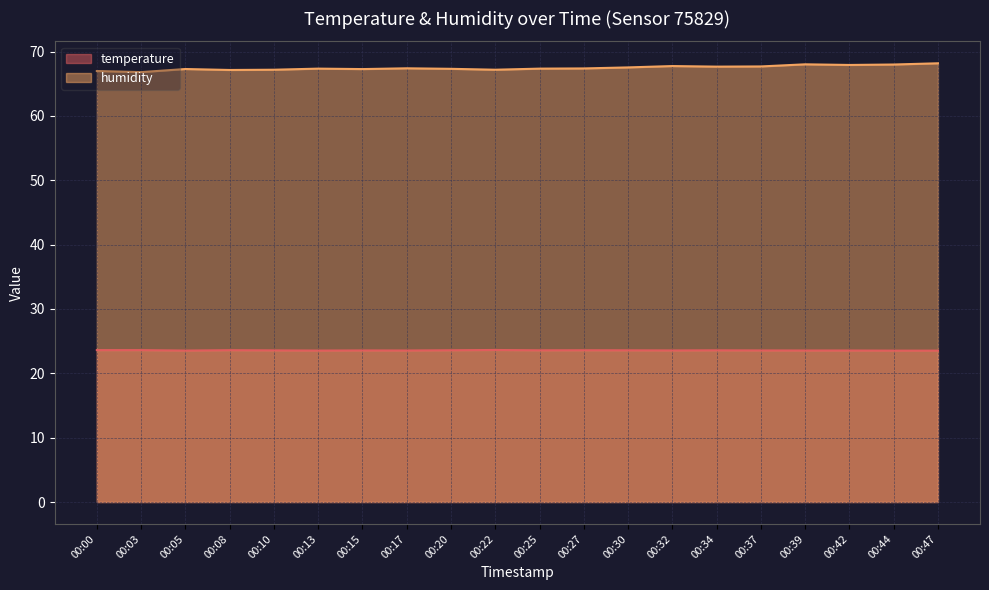

Where is the first local minimum for temperature?

00:05